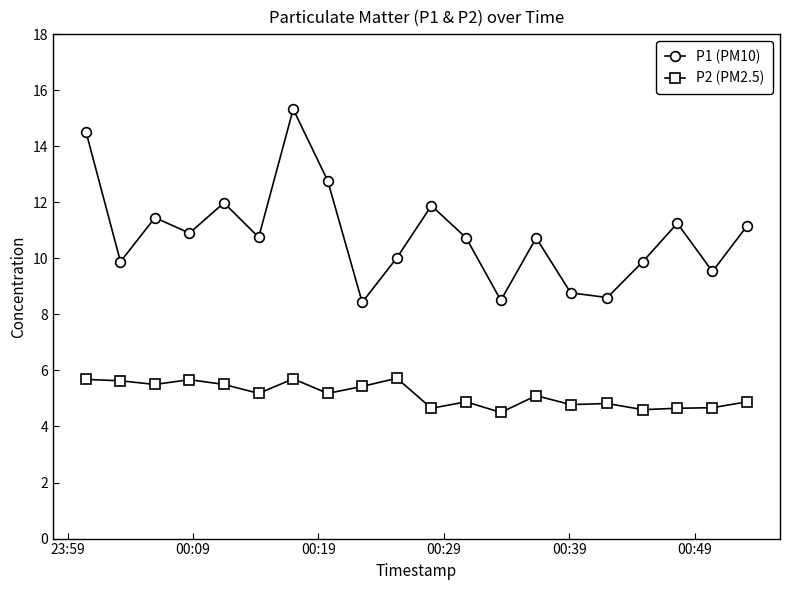

What is the greatest value displayed?

15.3